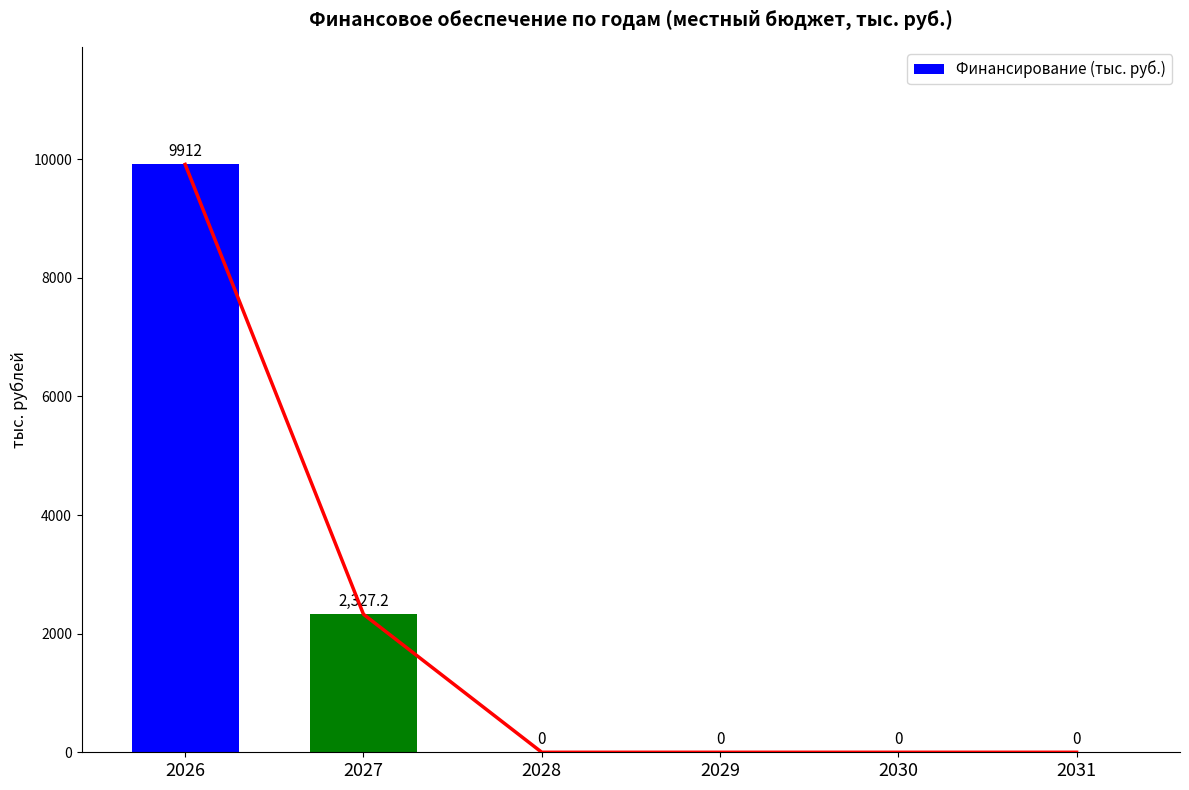

List the labels in order of value, smallest first.

2028, 2029, 2030, 2031, 2027, 2026